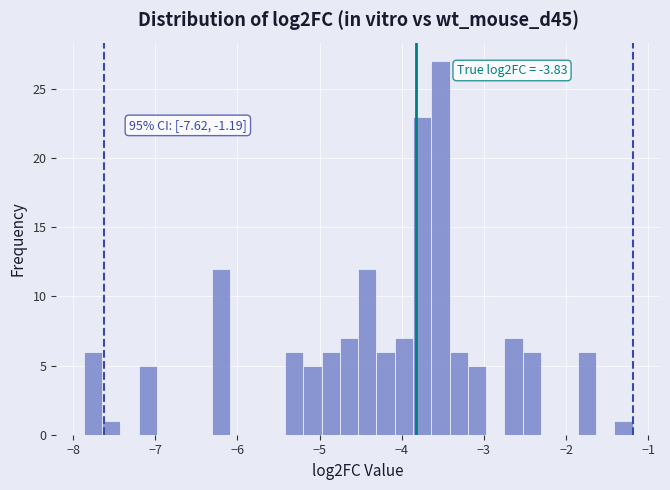

Around what value on the x-axis is the tallest bar? Give the approximate position of its centre, as read against the axis.

-3.5